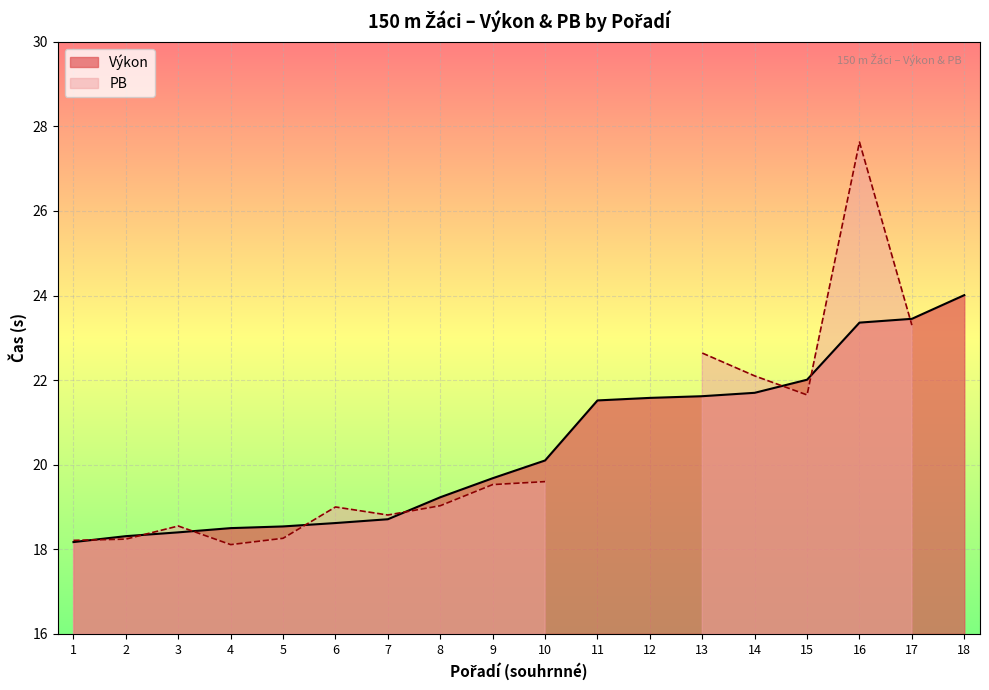

Rank the categories by value from highest to lowest.

18, 17, 16, 15, 14, 13, 12, 11, 10, 9, 8, 7, 6, 5, 4, 3, 2, 1